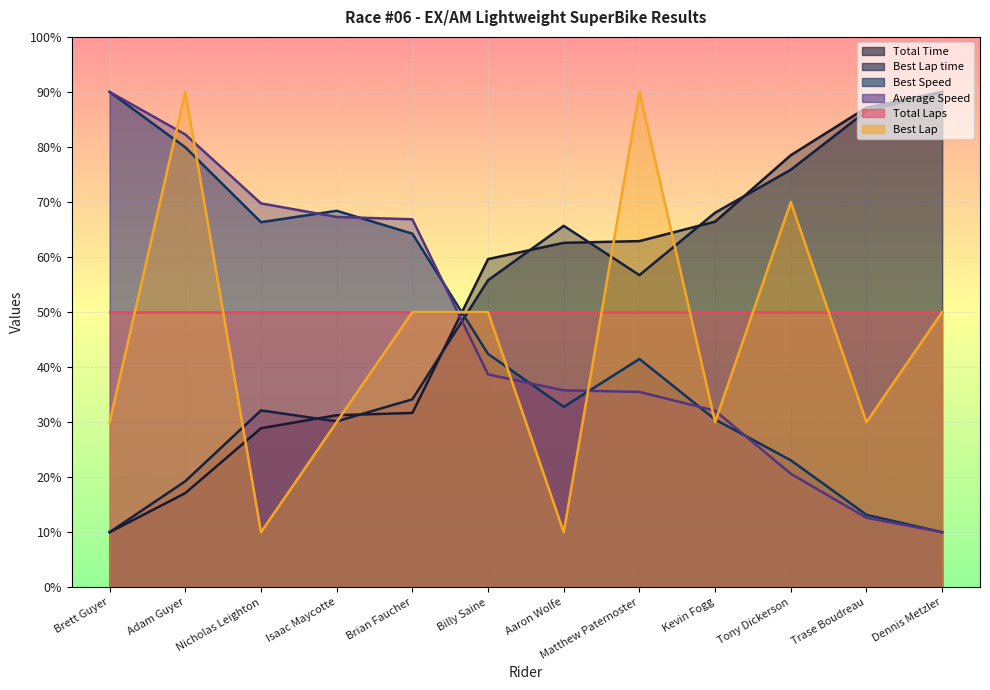

Does the chart display data point markers on the line(s)?

No